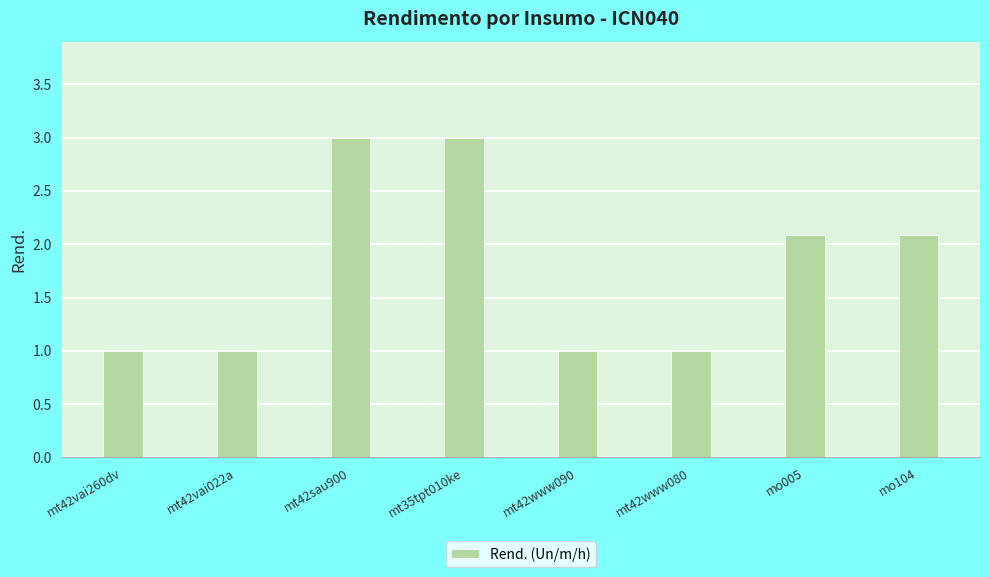

What is the average value?

1.8